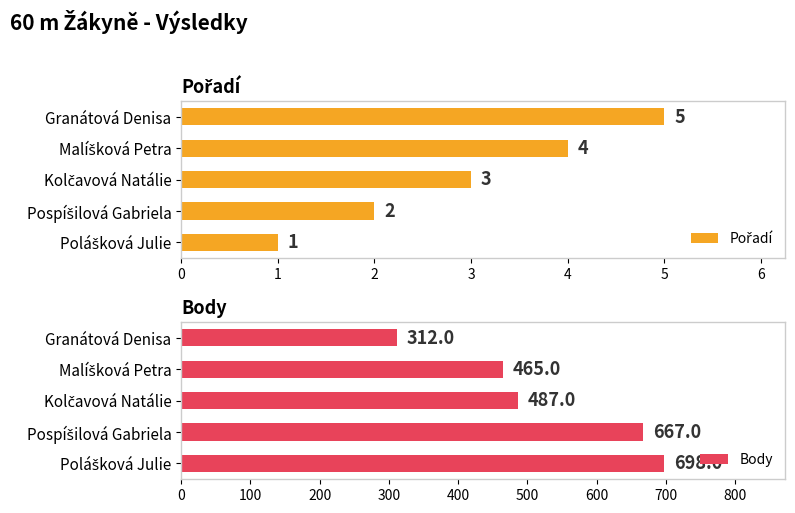

How many data points in Body are above 487?

2